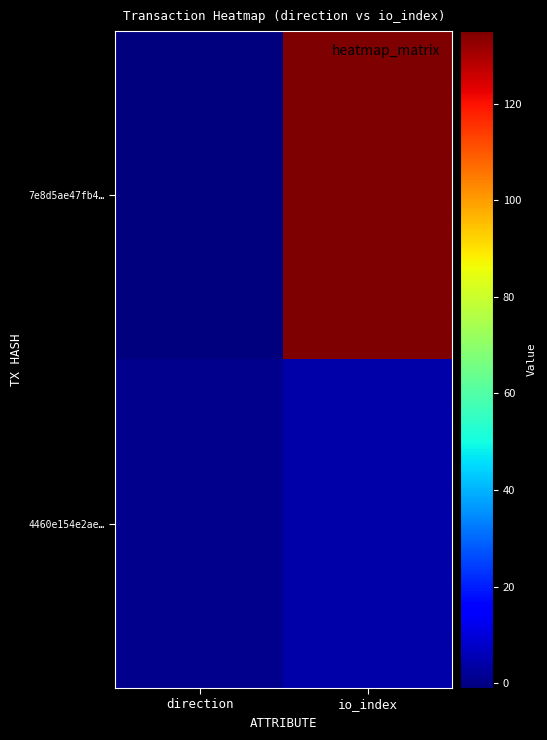

What is the greatest value displayed?

135